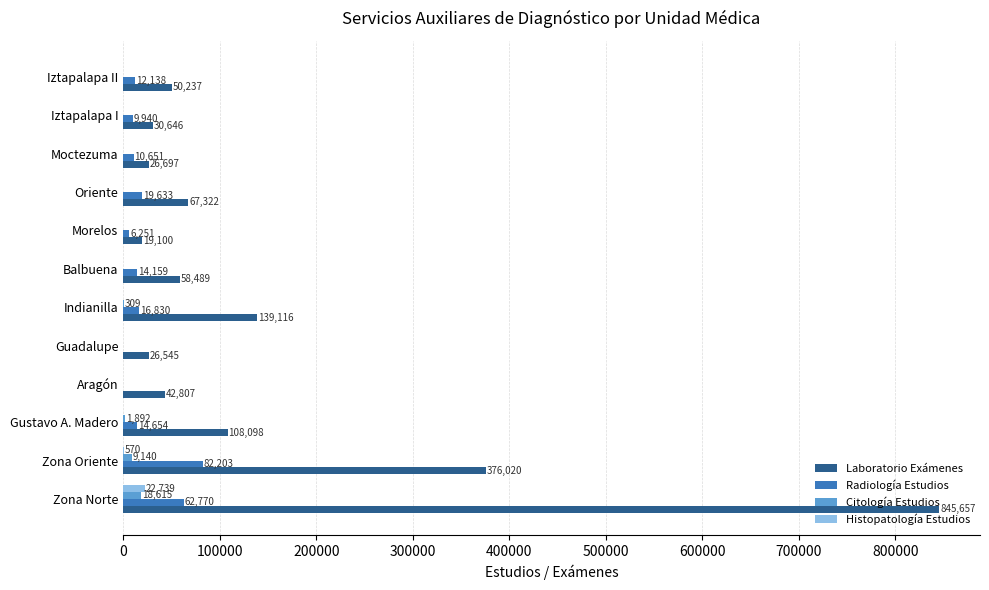

What are all the series names shown in the legend?

Laboratorio Exámenes, Radiología Estudios, Citología Estudios, Histopatología Estudios